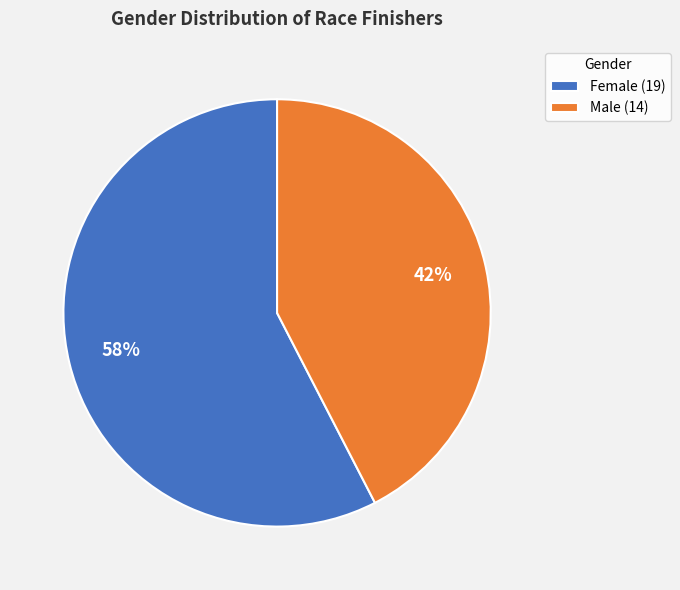

To the nearest percent, what is the average slice percentage?

50%